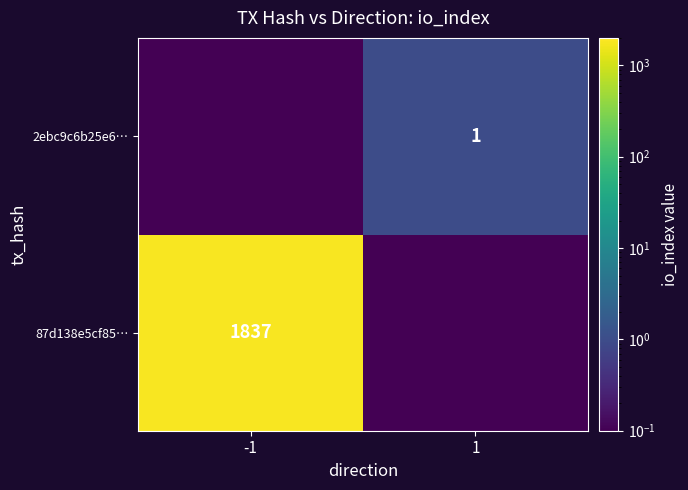

The 2ebc9c6b25e6… series shows 1.6 at 1. True or false?

False